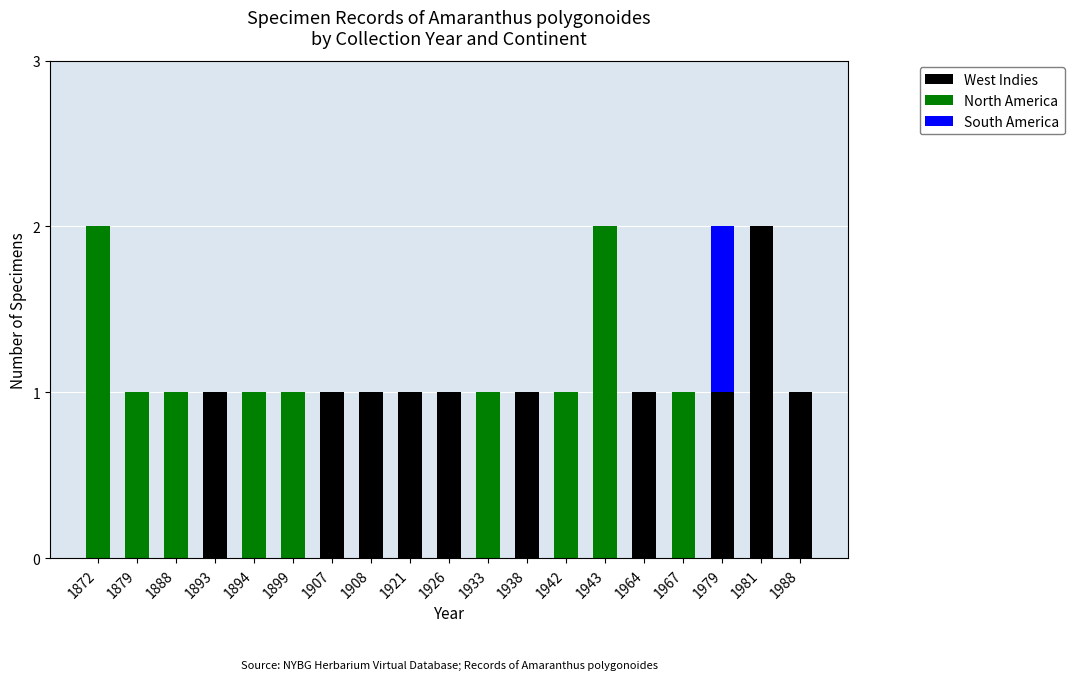

What is the average value of the West Indies series?

1